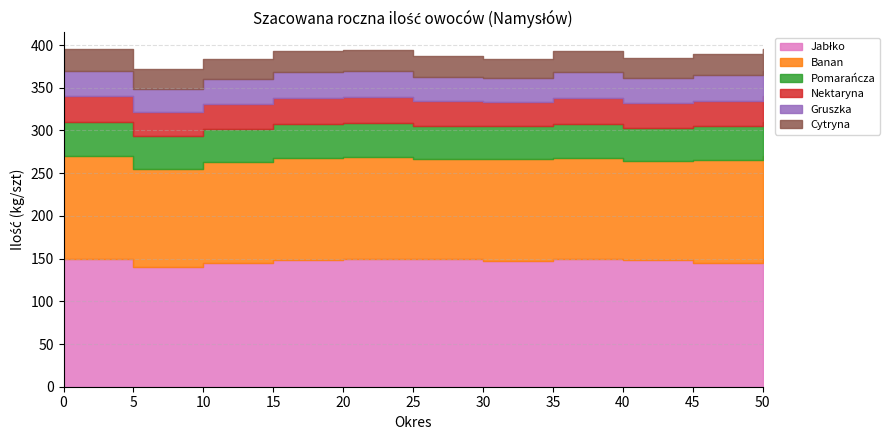

The Jabłko series shows 232 at 25. True or false?

False